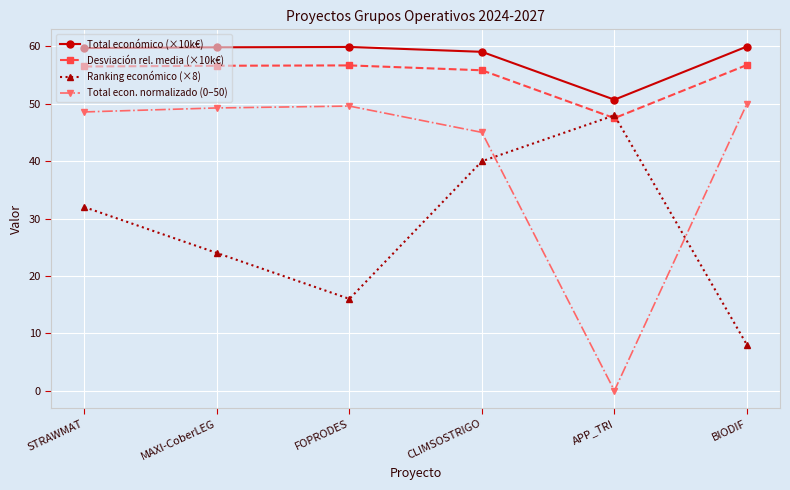

How many lines are shown in the chart?

4